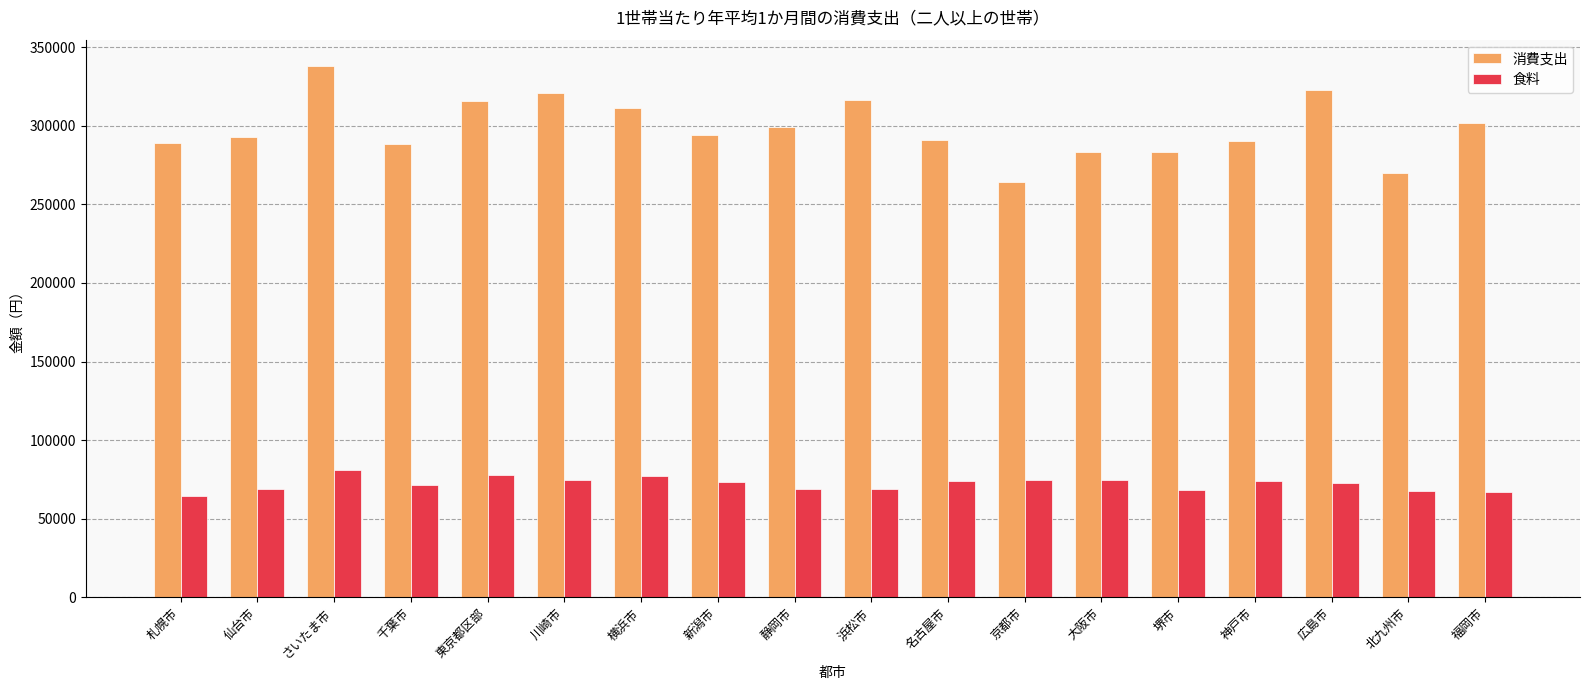

At 名古屋市, list the series in order from smallest to largest.

食料, 消費支出